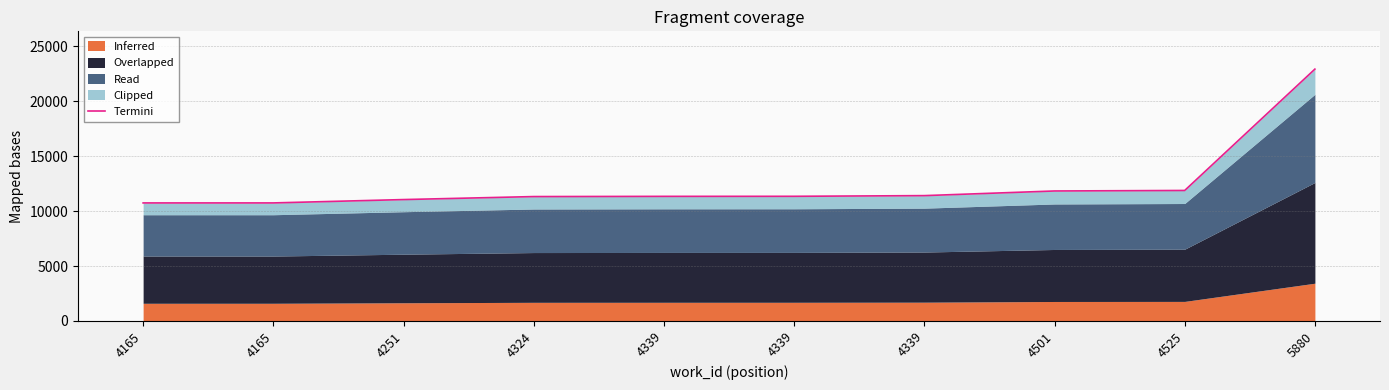

What is the change in value from 4165 to 4339?

+602.0